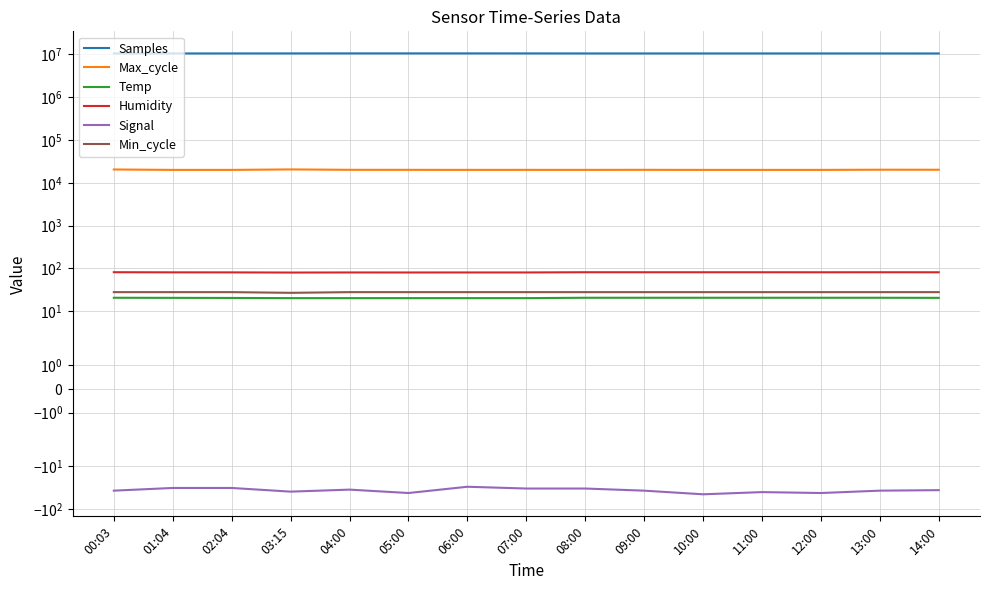

At which label is Samples closest to 10515378?

03:15